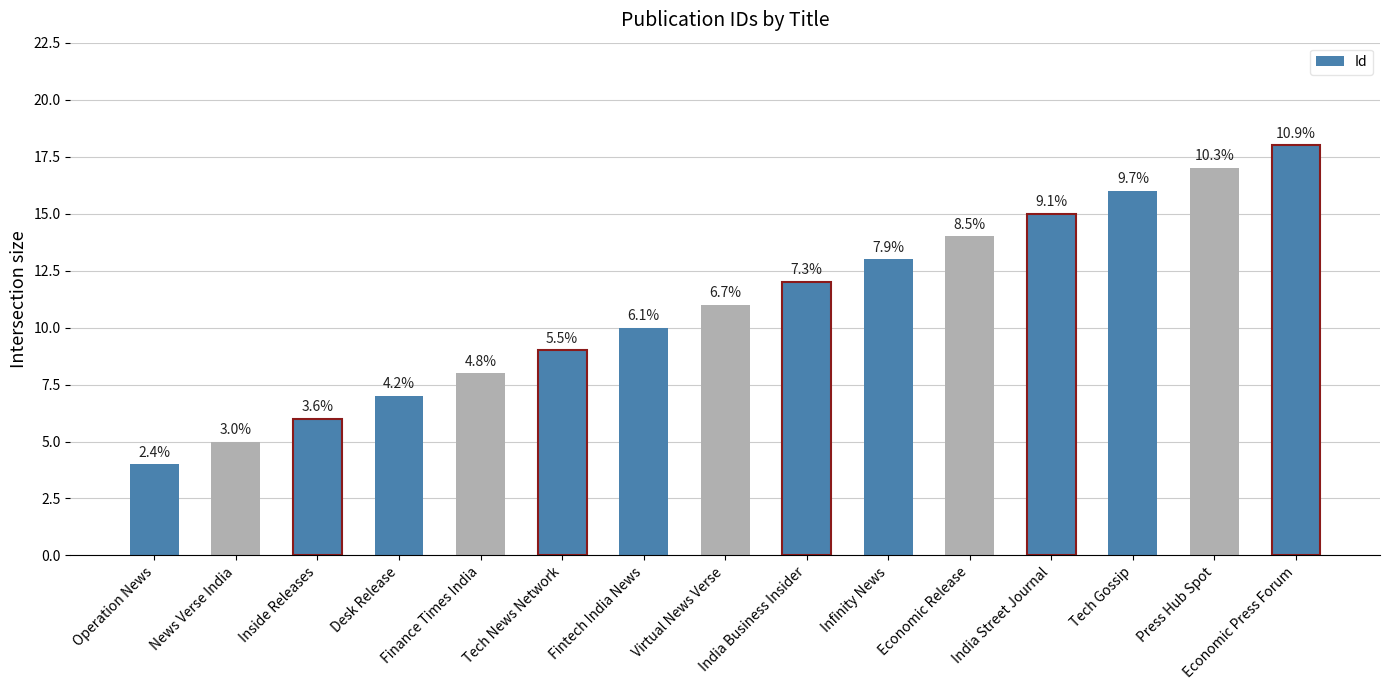

What is the change in value from Desk Release to Fintech India News?

+3